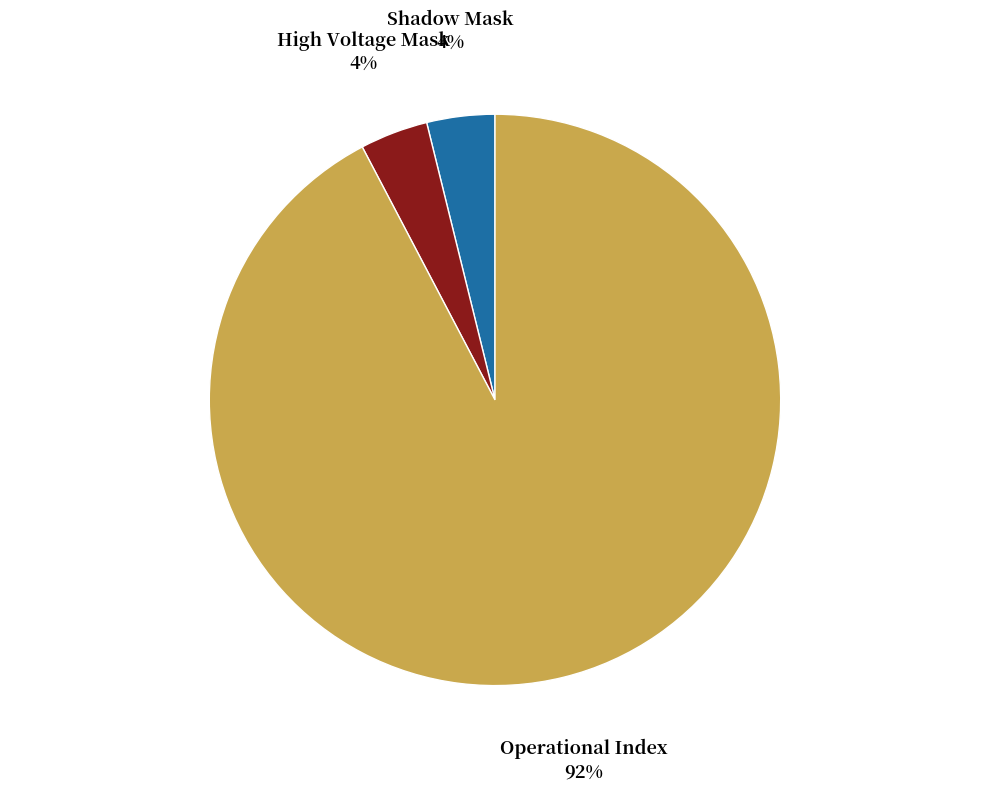

To the nearest percent, what is the difference between the largest and smallest slice percentages?

88%